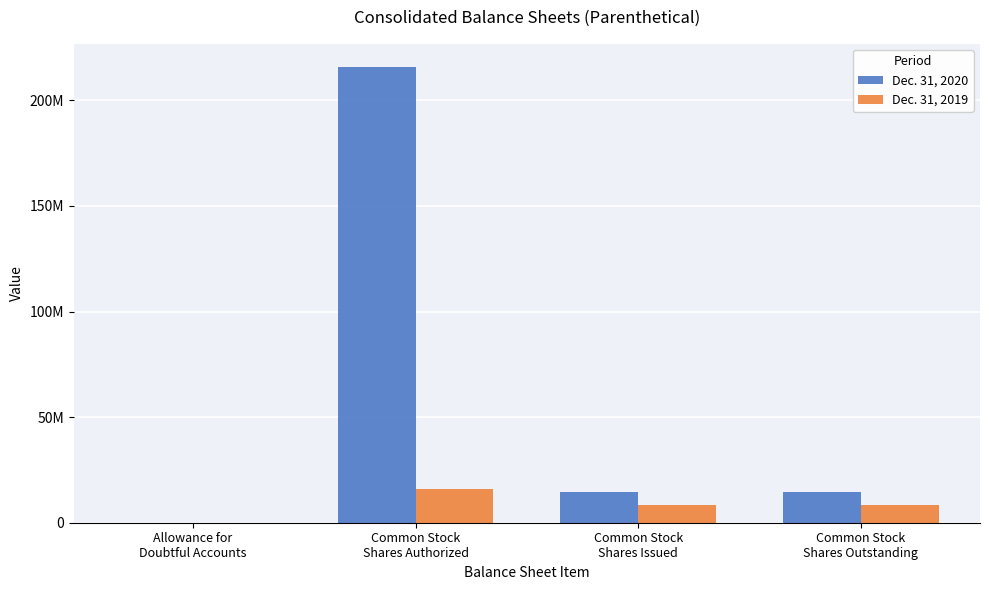

Which series has the largest total across all categories?

Dec. 31, 2020